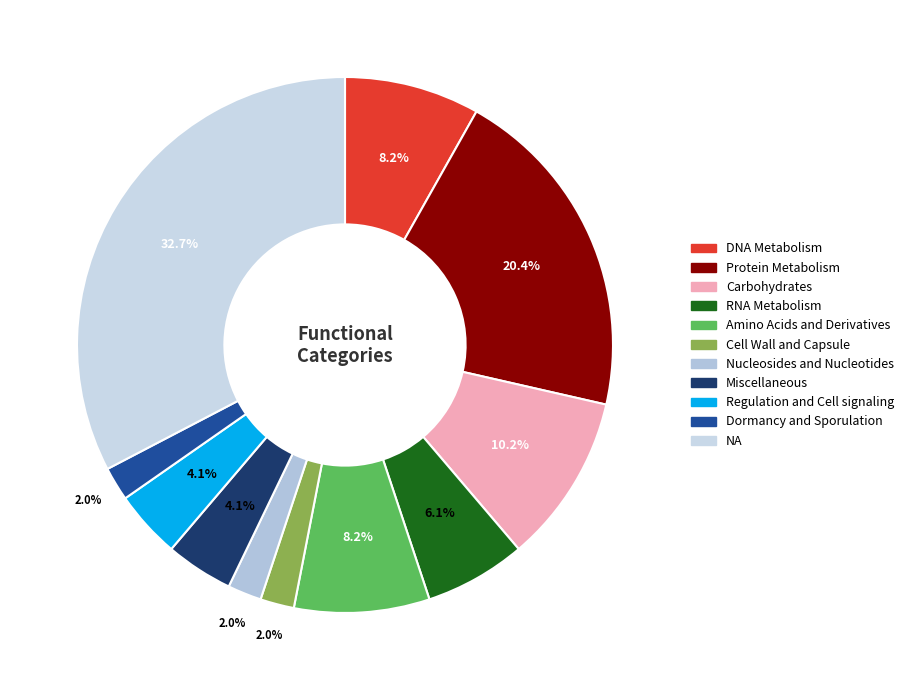

To the nearest percent, what is the difference between the Miscellaneous and NA slice percentages?

29%